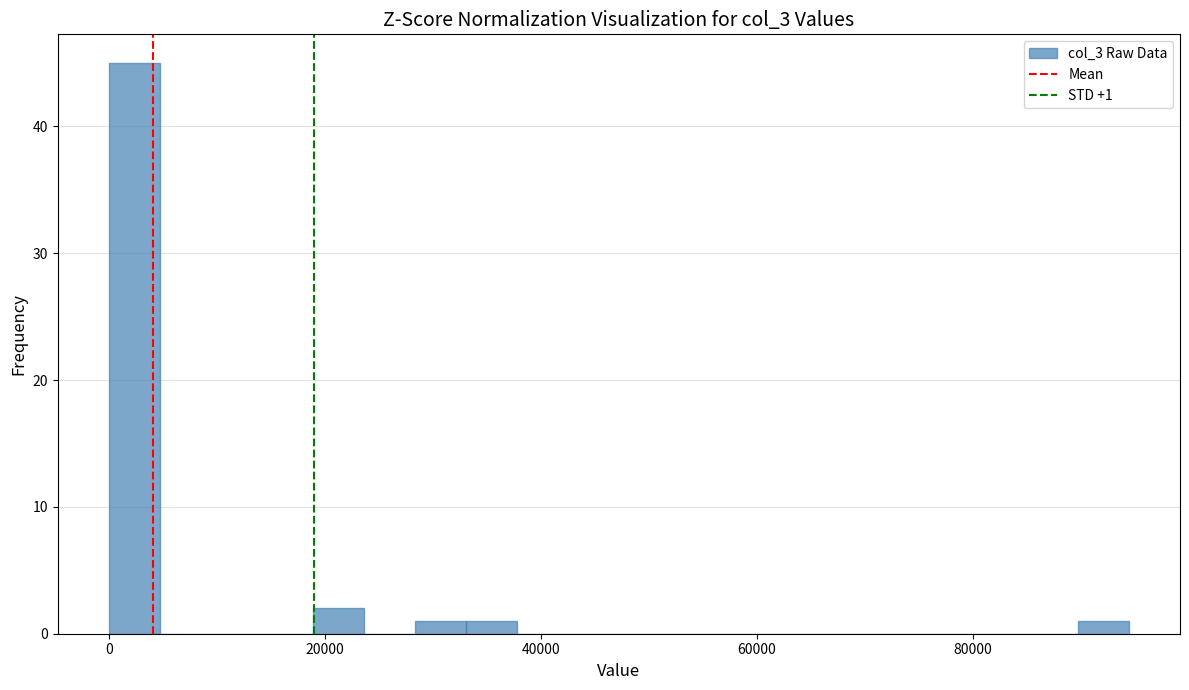

Read against the x-axis, roughly where is the centre of the tallest bar?

2000